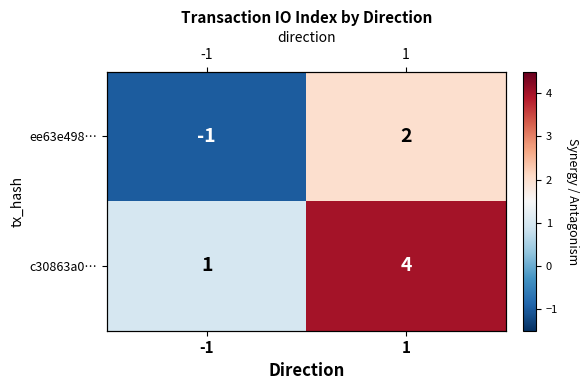

At which label is c30863a0… closest to 2?

-1